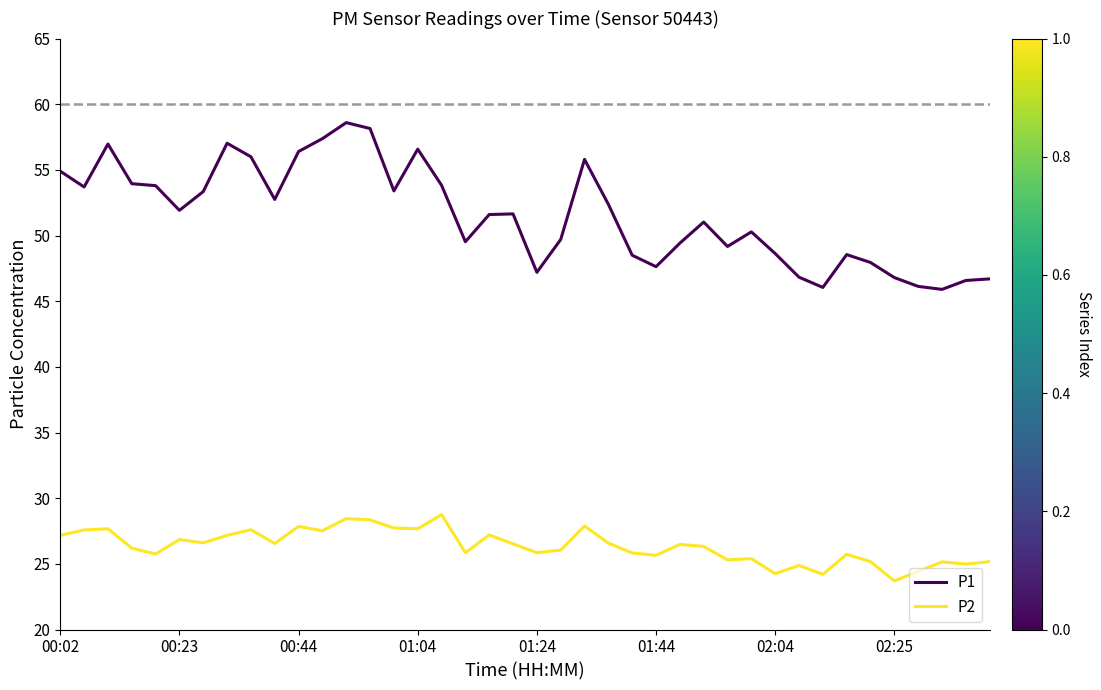

Which series has the largest total across all categories?

P1